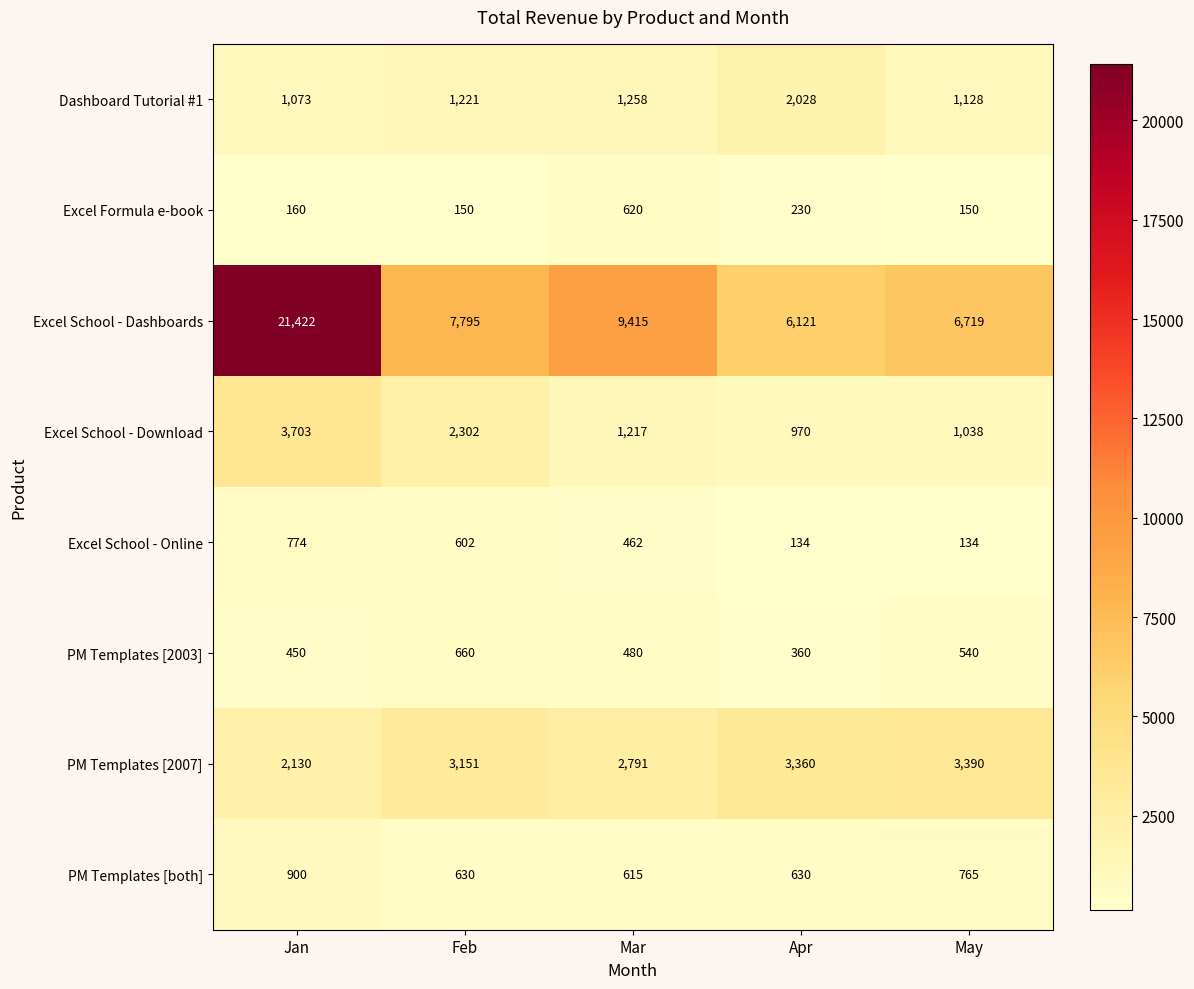

What is the sum of all PM Templates [2007] values?

14822